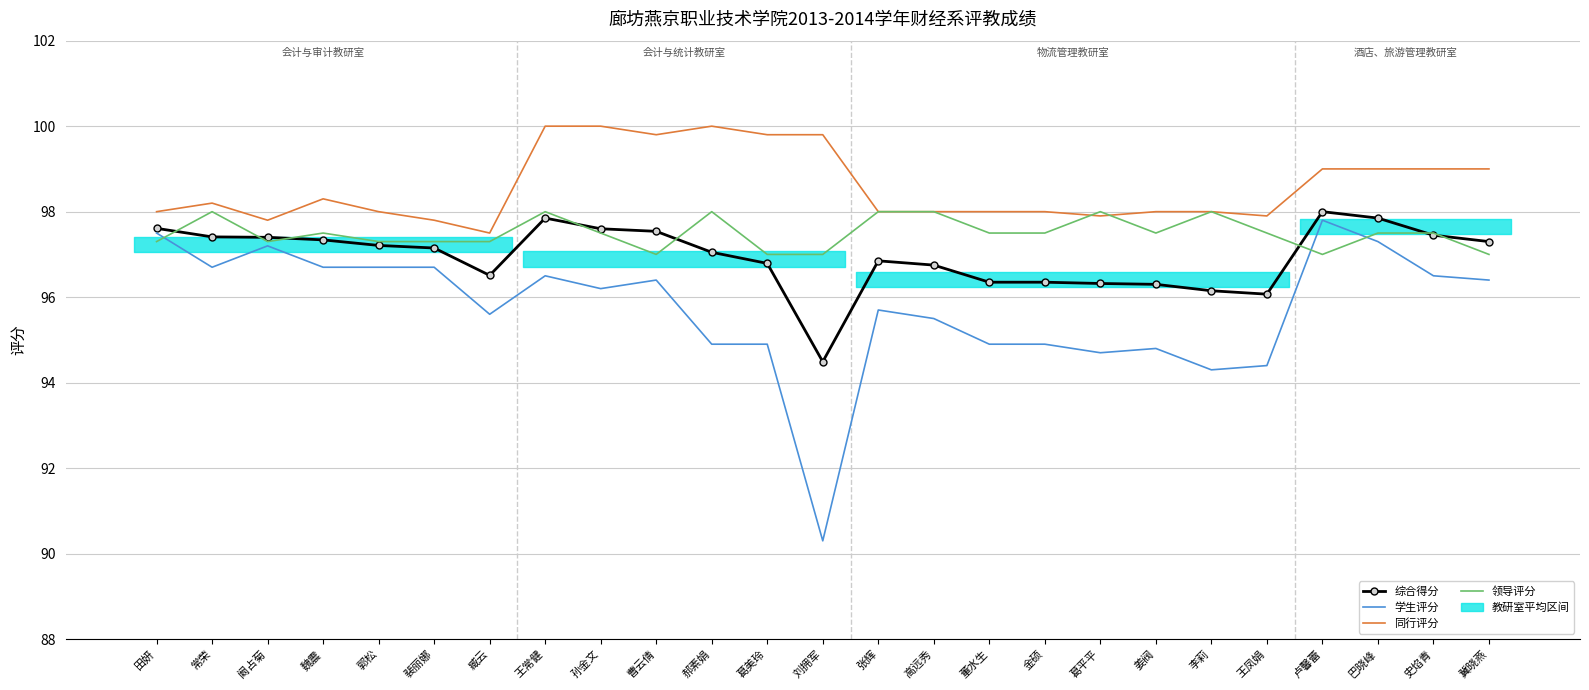

What is the label of the 22nd point from the right?

魏震